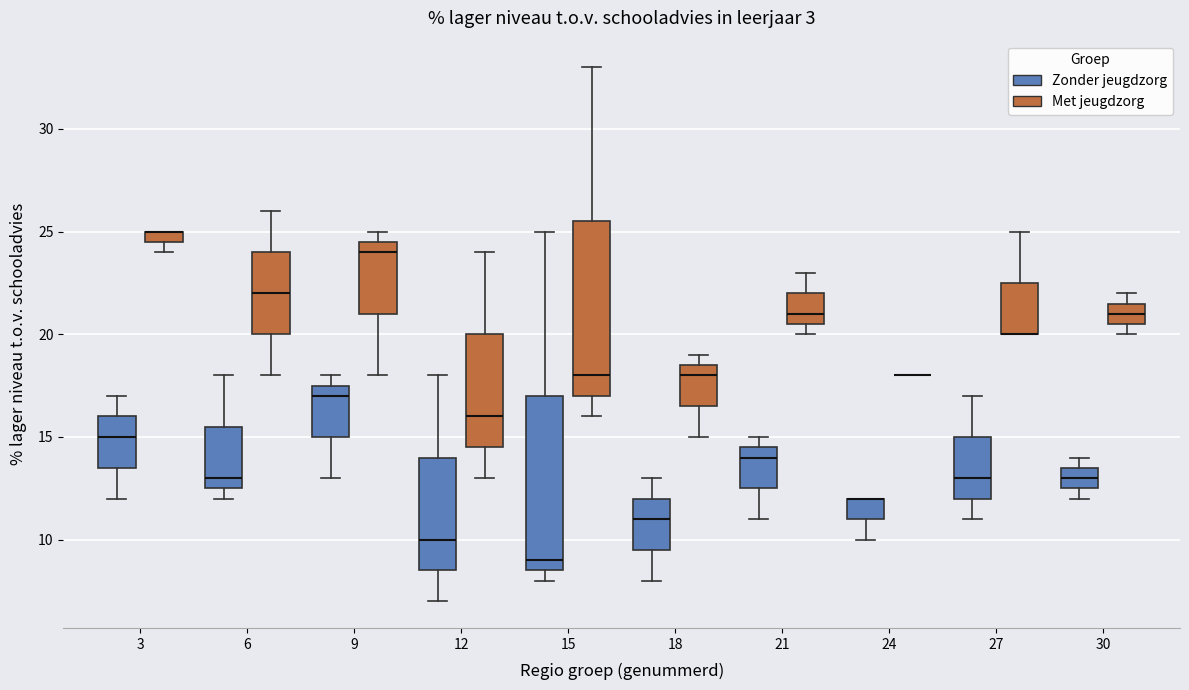

Where does the lower whisker of the box for 24 (Zonder jeugdzorg) end on the y-axis? The values are not printed on the chart, so give them approximately, as read against the axis.

10.0